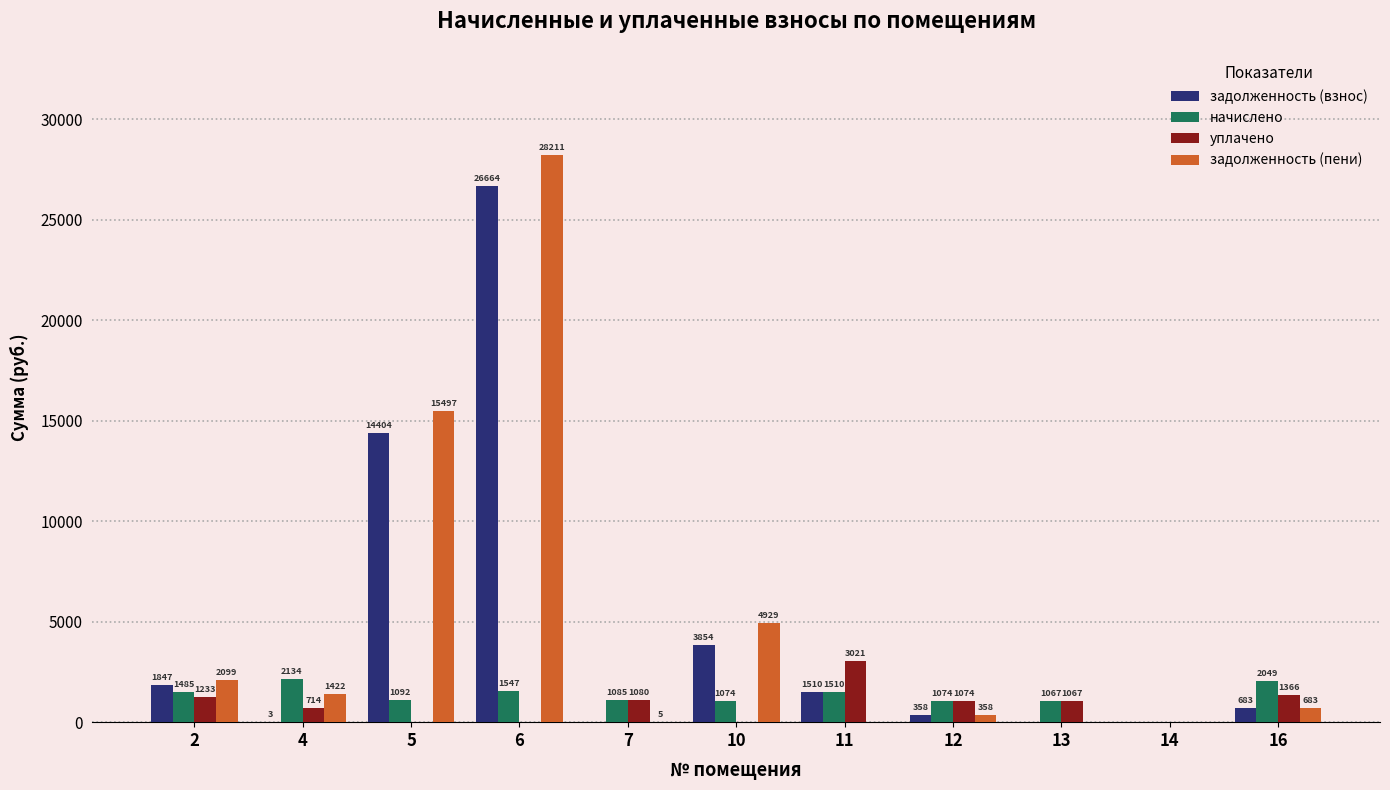

What is the sum of all задолженность (взнос) values?

49323.7